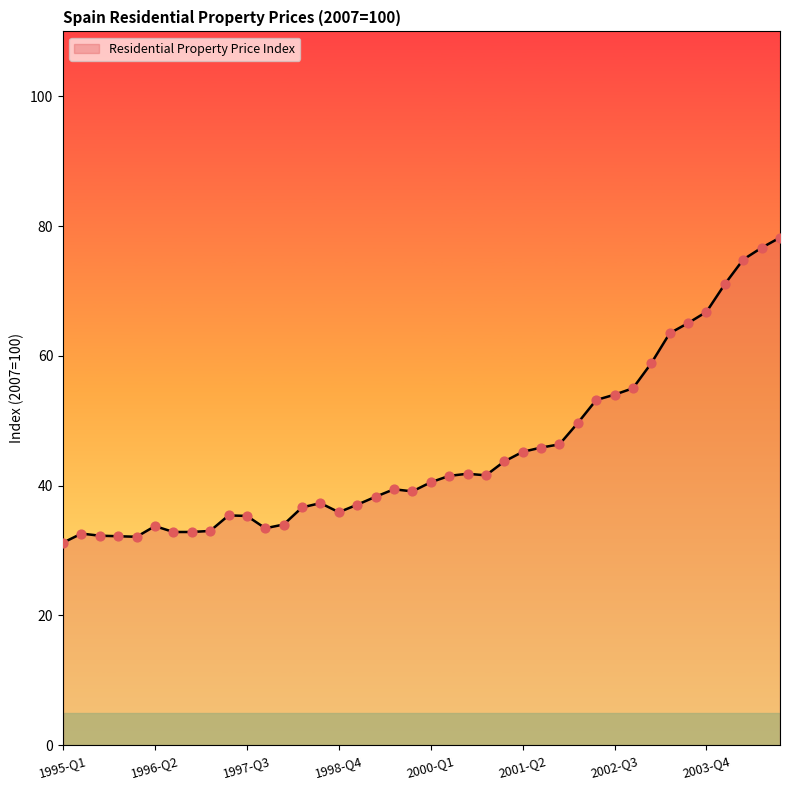

What is the smallest value displayed?

31.2